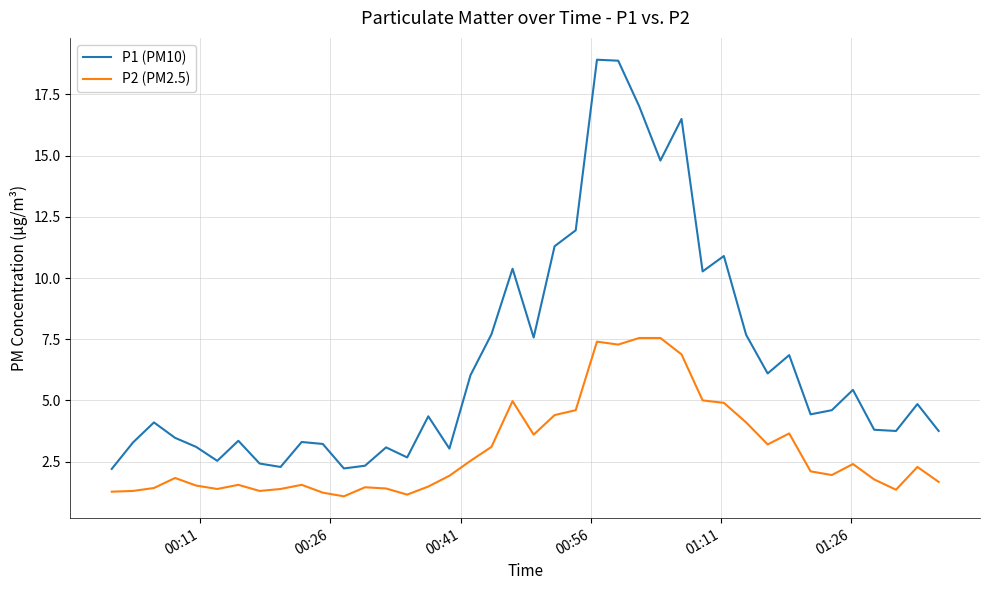

How many series are shown in this chart?

2